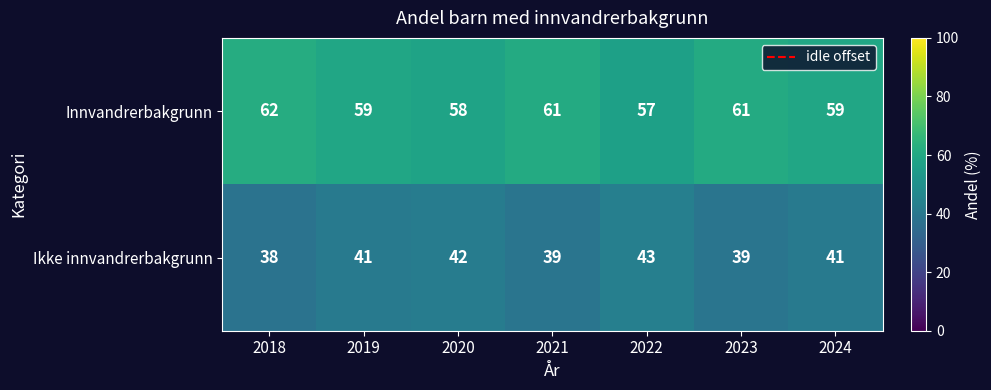

True or false: Ikke innvandrerbakgrunn has a value of 54 at 2018.

False